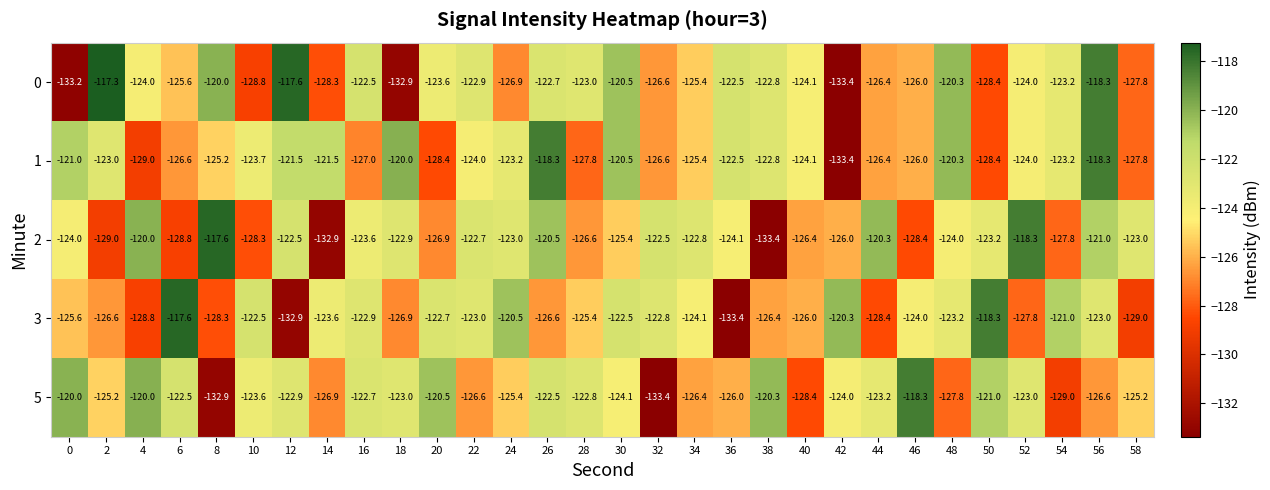

True or false: 2 has a value of -128.8 at 6.

True